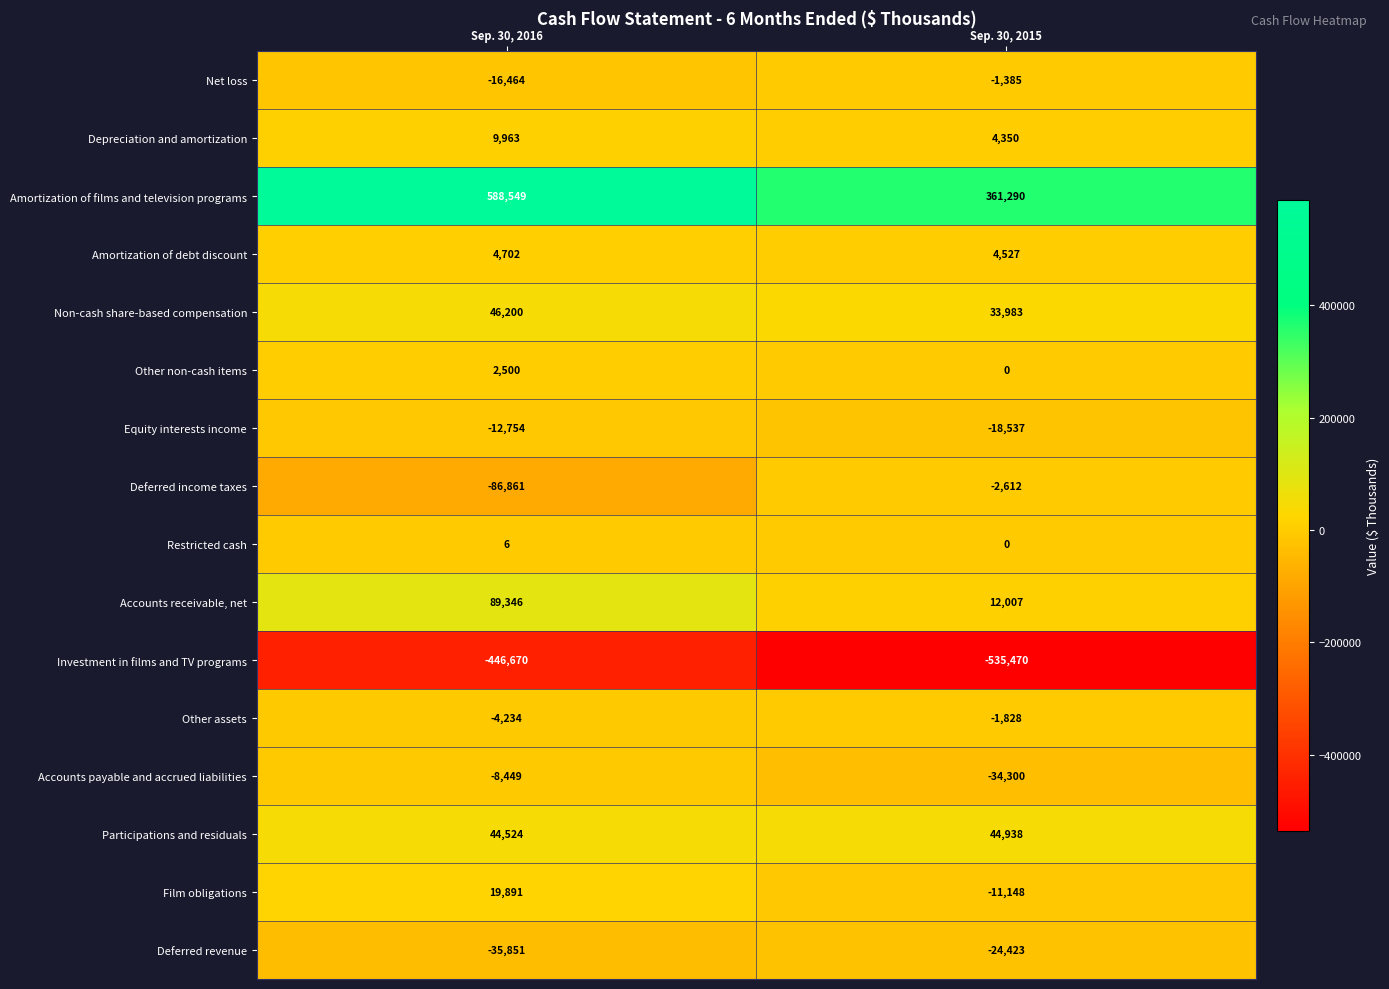

The Accounts payable and accrued liabilities series shows -34300 at Sep. 30, 2015. True or false?

True